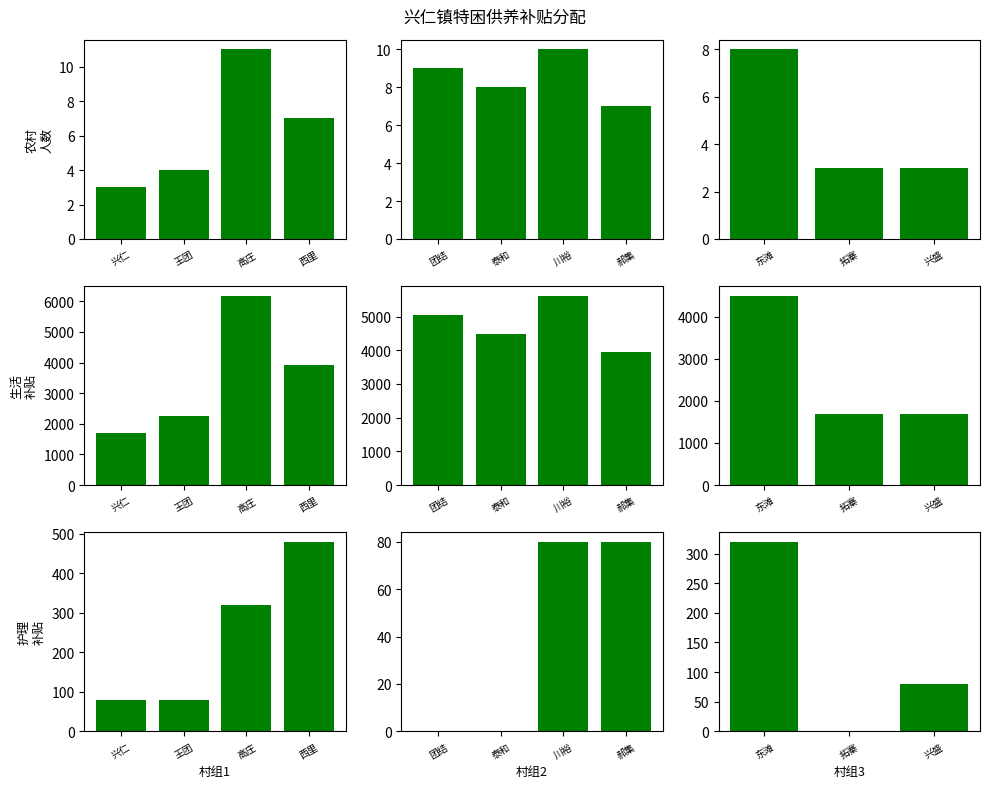

Which series has the widest spread of values?

农村生活补贴(元)